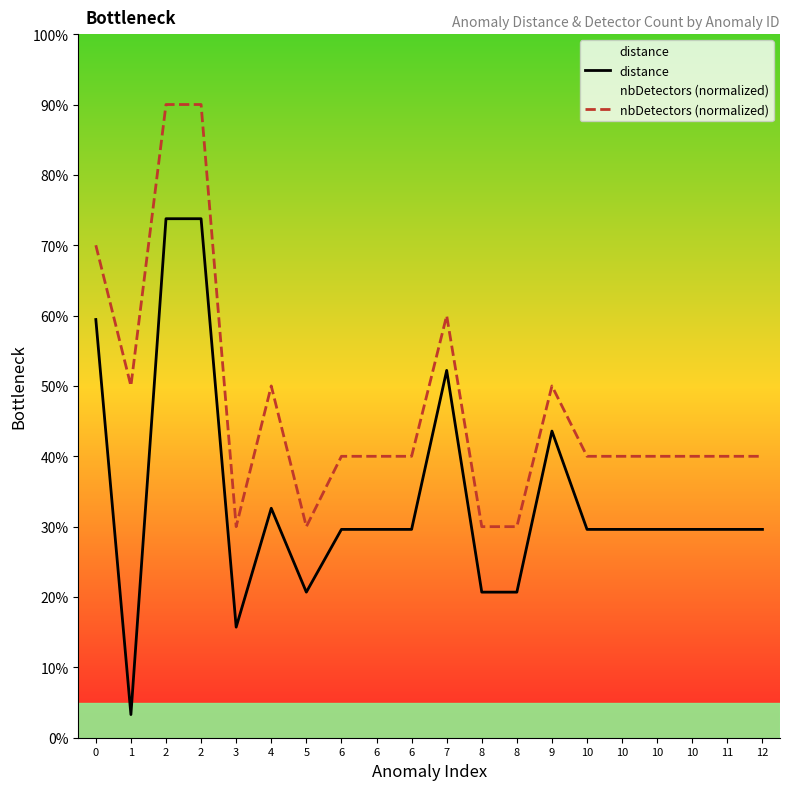

At how many categories does at least one series exceed 0?

20